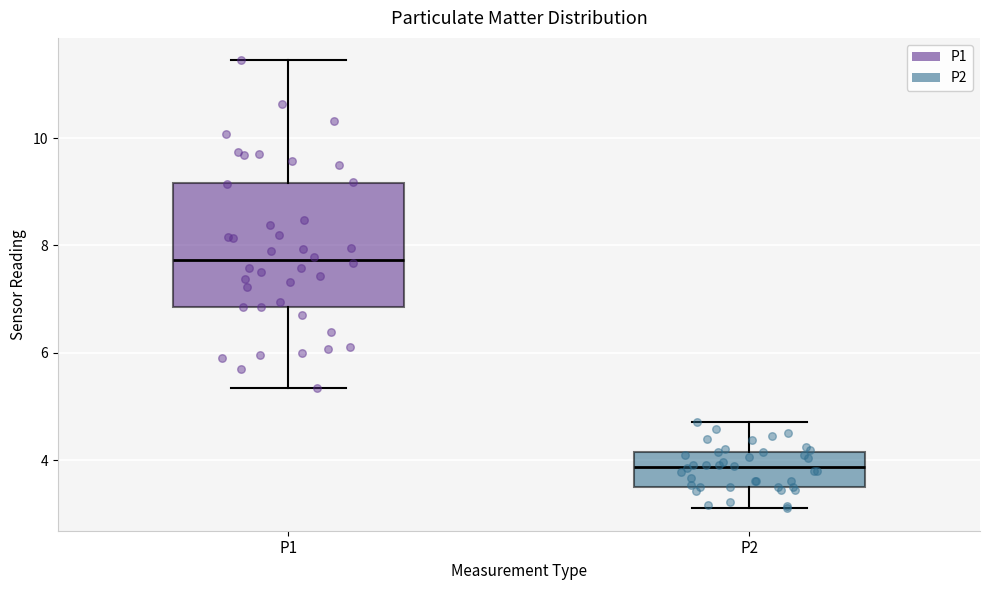

Which box has the highest median line?

P1